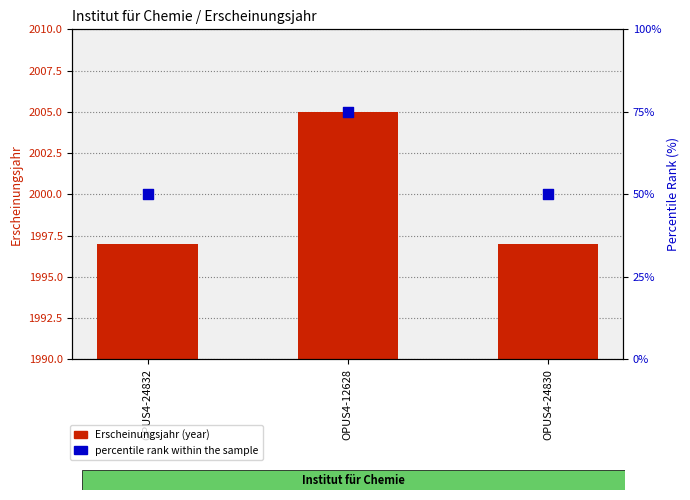

What is the total value across all series at OPUS4-12628?

2080